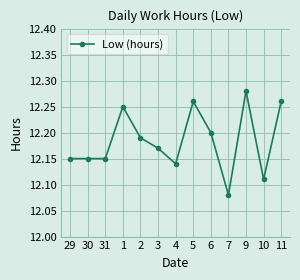

Which category has the highest value across all series?

9